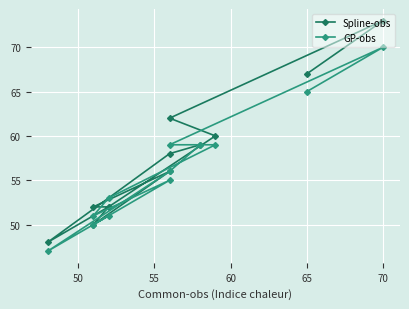

Is the value of GP-obs at 45 greater than the value of Spline-obs at 65?

Yes